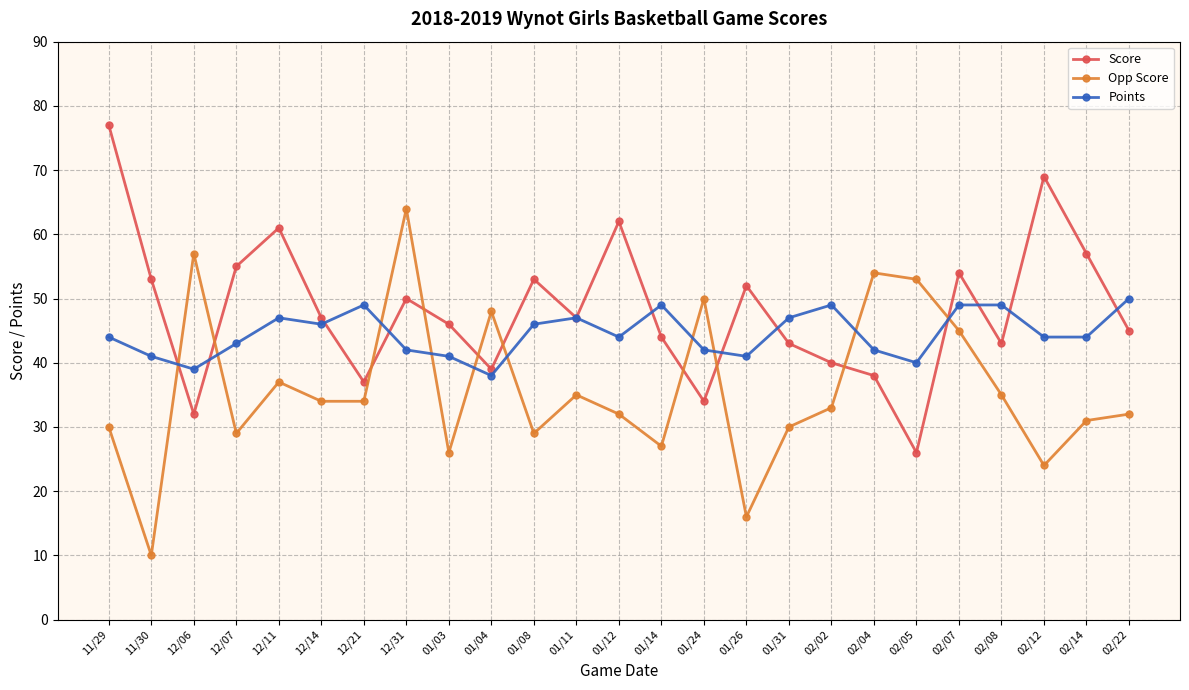

Reading left to right, what are all the values shown in this chart?

Score: 11/29=77	11/30=53	12/06=32	12/07=55	12/11=61	12/14=47	12/21=37	12/31=50	01/03=46	01/04=39	01/08=53	01/11=47	01/12=62	01/14=44	01/24=34	01/26=52	01/31=43	02/02=40	02/04=38	02/05=26	02/07=54	02/08=43	02/12=69	02/14=57	02/22=45
Opp Score: 11/29=30	11/30=10	12/06=57	12/07=29	12/11=37	12/14=34	12/21=34	12/31=64	01/03=26	01/04=48	01/08=29	01/11=35	01/12=32	01/14=27	01/24=50	01/26=16	01/31=30	02/02=33	02/04=54	02/05=53	02/07=45	02/08=35	02/12=24	02/14=31	02/22=32
Points: 11/29=44	11/30=41	12/06=39	12/07=43	12/11=47	12/14=46	12/21=49	12/31=42	01/03=41	01/04=38	01/08=46	01/11=47	01/12=44	01/14=49	01/24=42	01/26=41	01/31=47	02/02=49	02/04=42	02/05=40	02/07=49	02/08=49	02/12=44	02/14=44	02/22=50